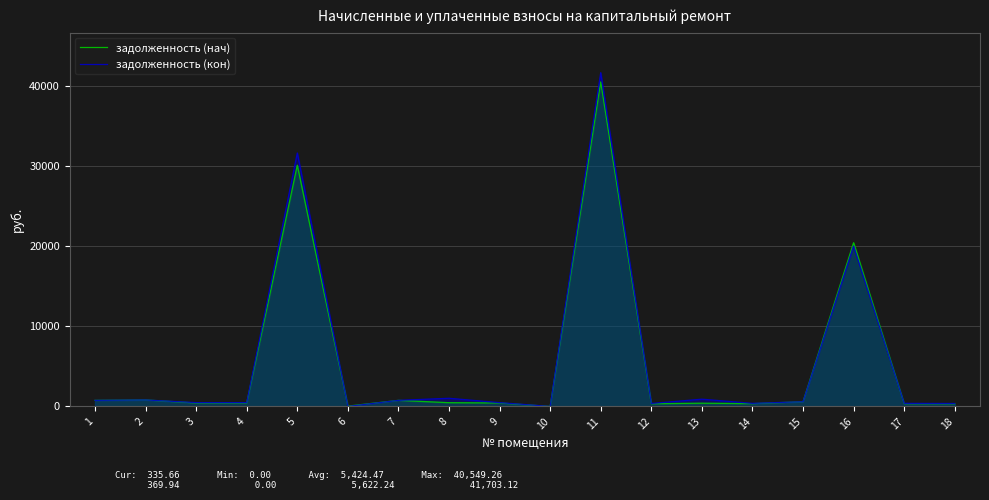

What is the sum of all задолженность (нач) values?

97640.5